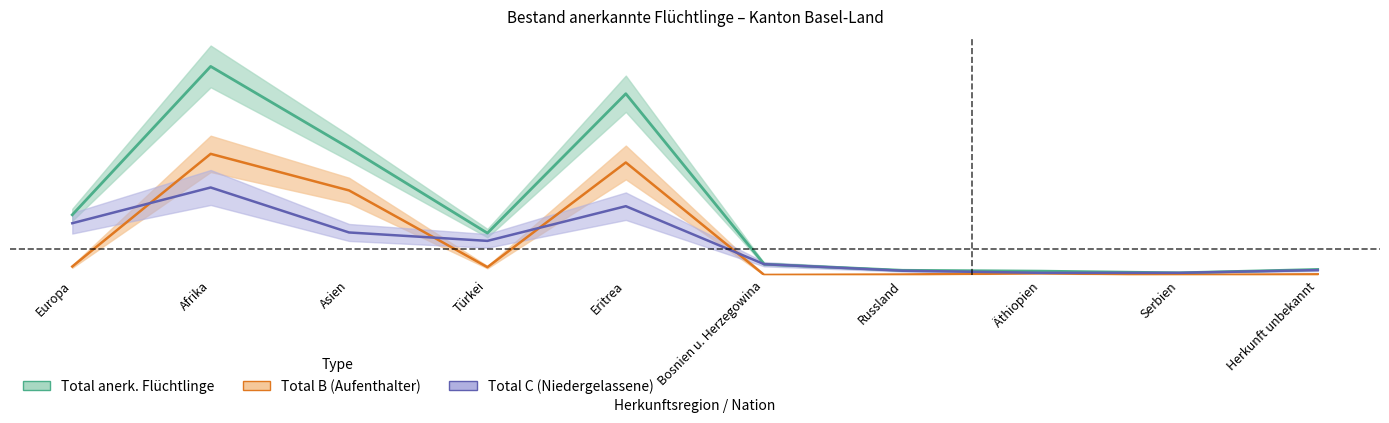

Where do Total B (Aufenthalter) and Total C (Niedergelassene) first cross each other?

Europa and Afrika